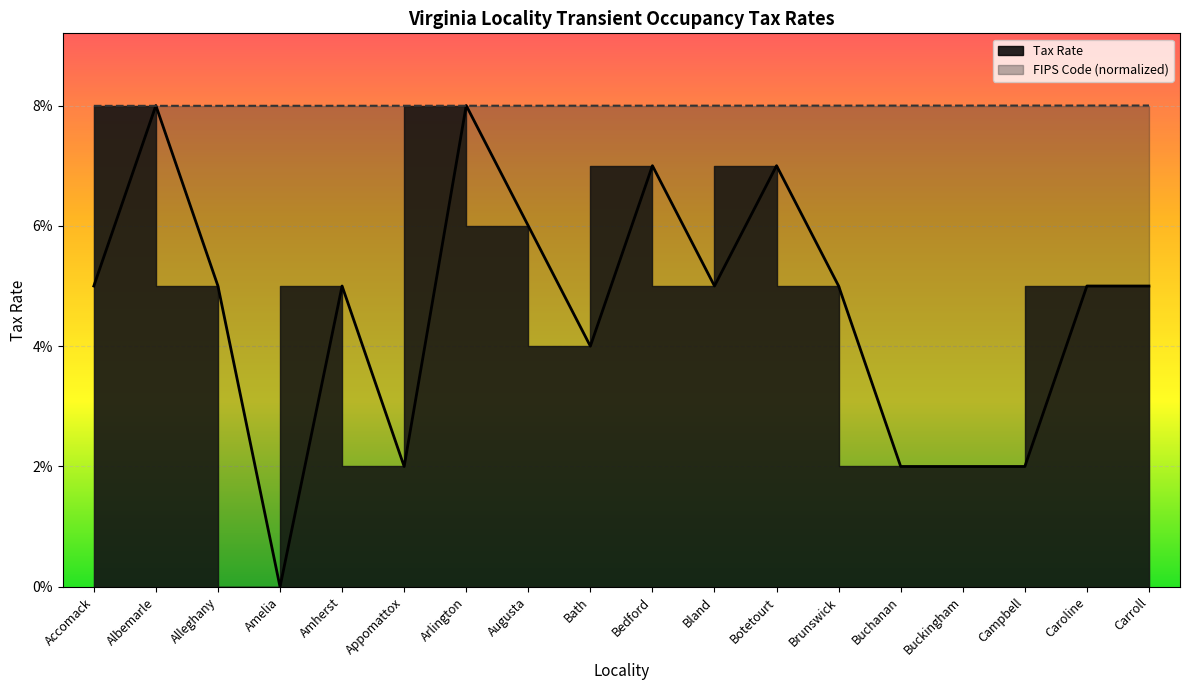

Which series changed the most between Alleghany and Appomattox?

Tax Rate